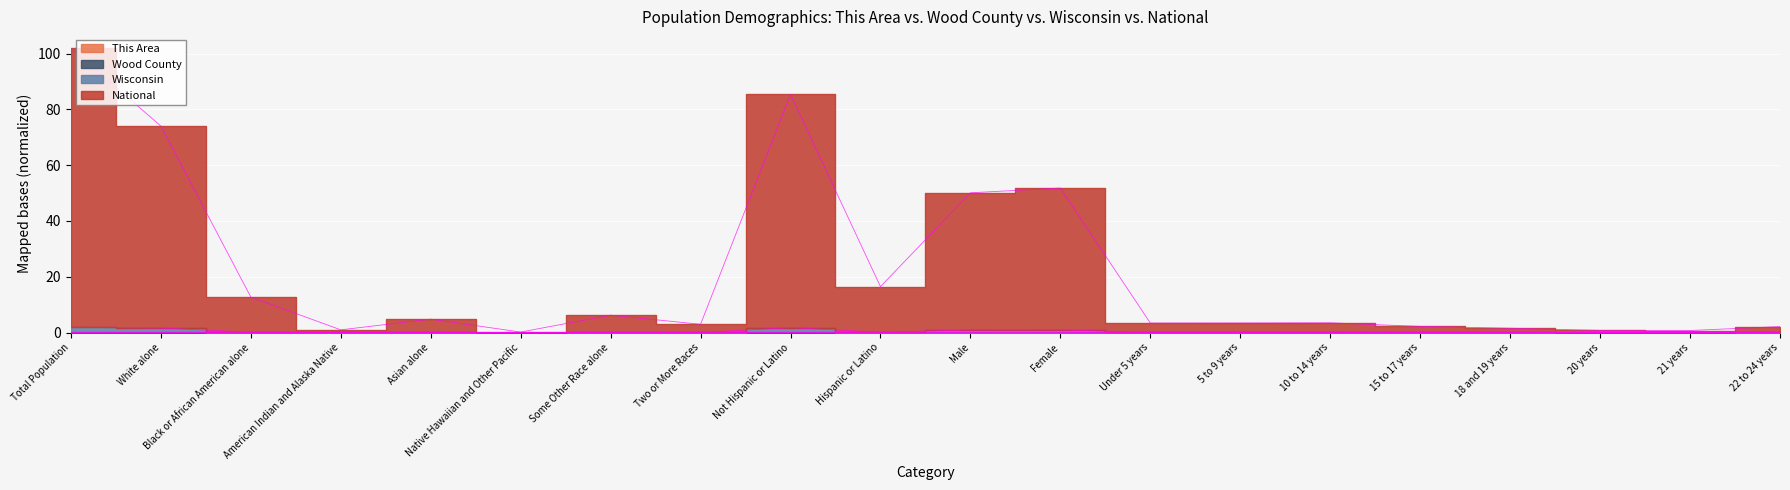

True or false: Wisconsin has more than 1 points higher than both neighbors.

True